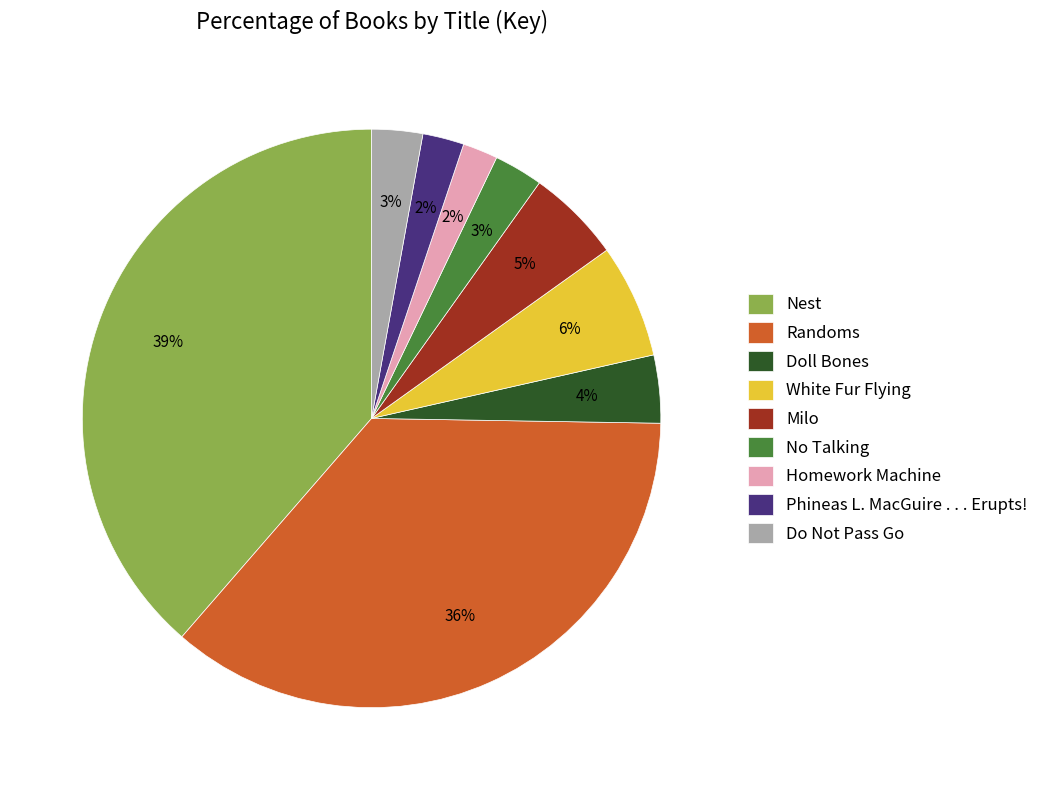

To the nearest percent, what is the average slice percentage?

11%